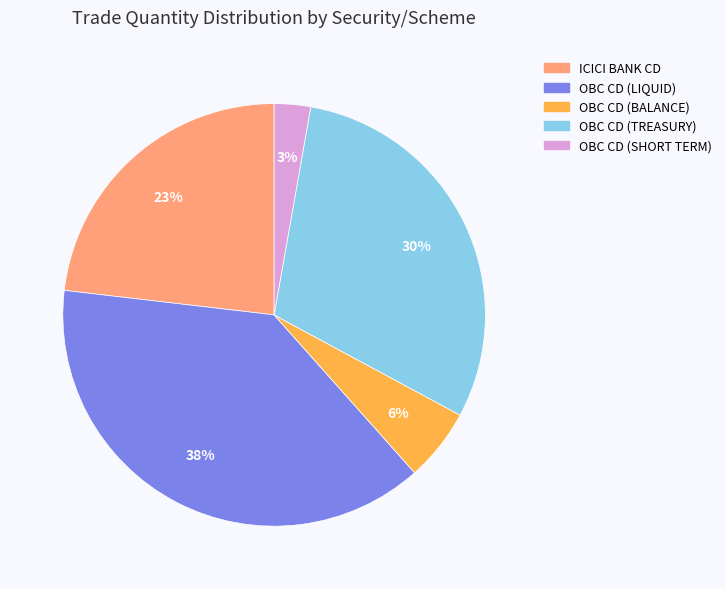

Is there a majority slice in this chart?

No